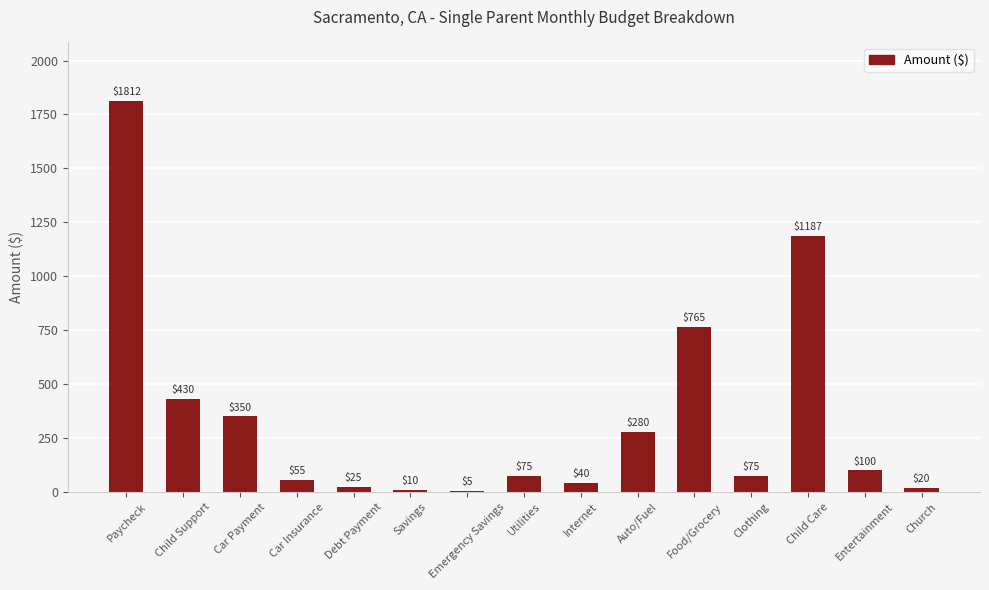

What is the maximum value shown in the chart?

1812